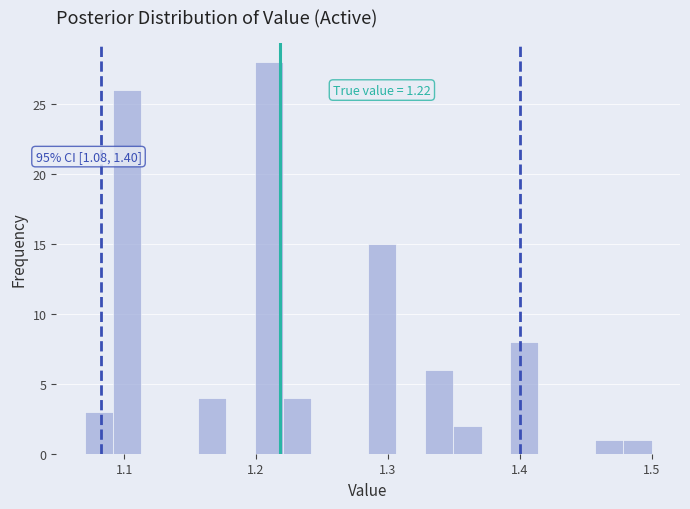

Around what value on the x-axis is the tallest bar? Give the approximate position of its centre, as read against the axis.

1.21